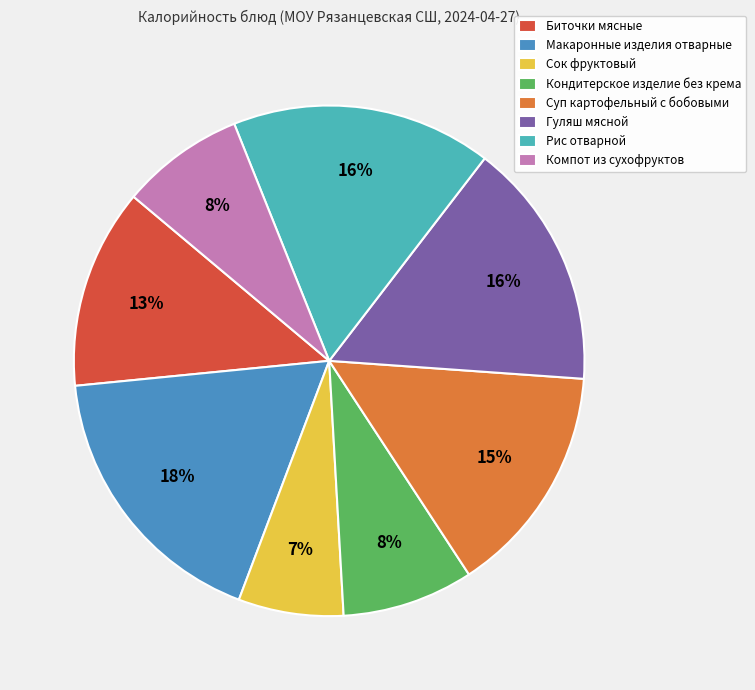

The Рис отварной slice represents 10% of the pie. True or false?

False